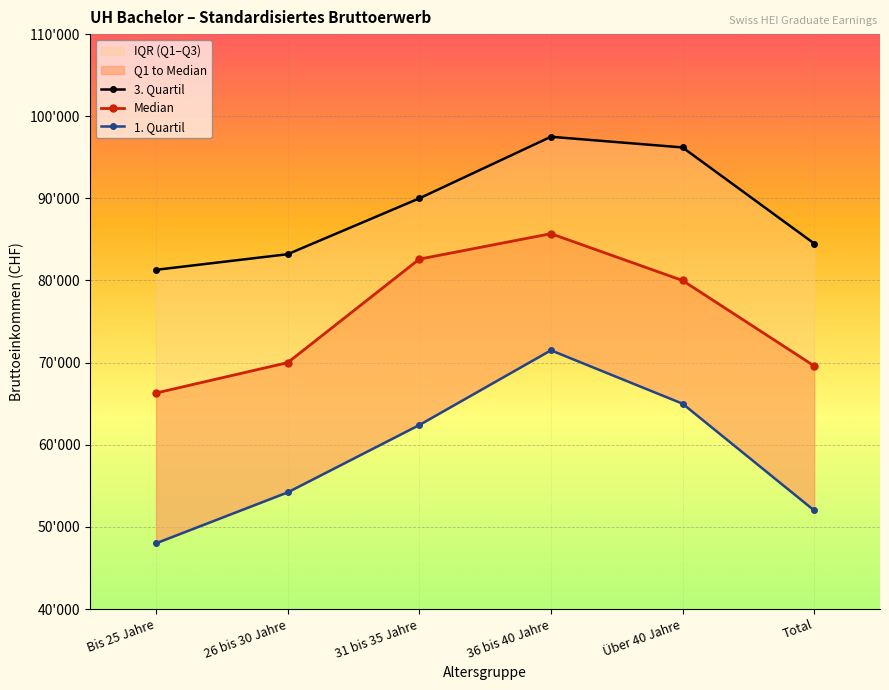

What is the greatest value displayed?

97500